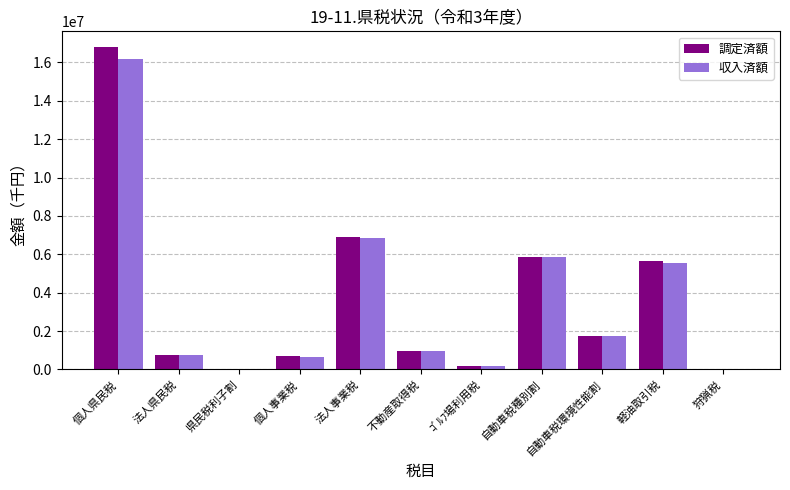

What is the maximum value shown in the chart?

16780046